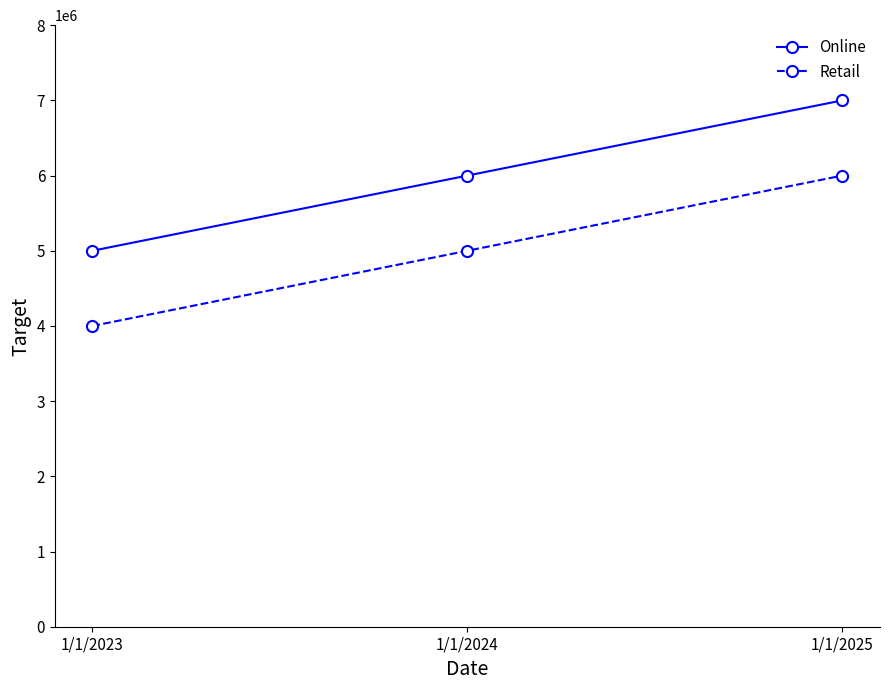

How many Retail values are between 4000000 and 6000000?

3